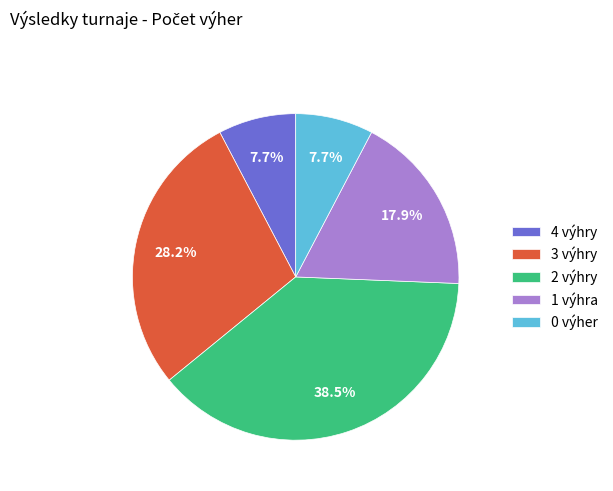

Is there a majority slice in this chart?

No